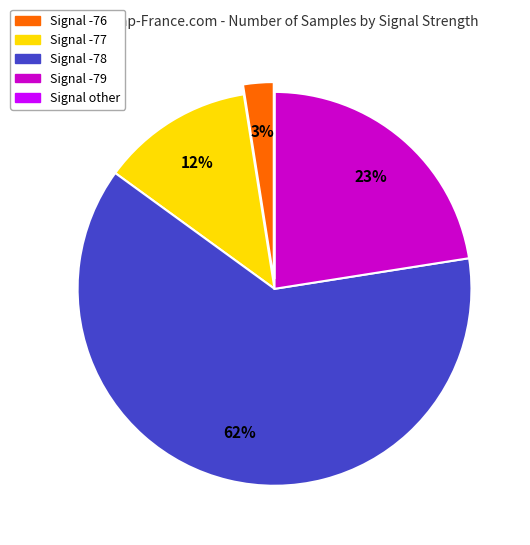

Does any single category account for the majority?

Yes